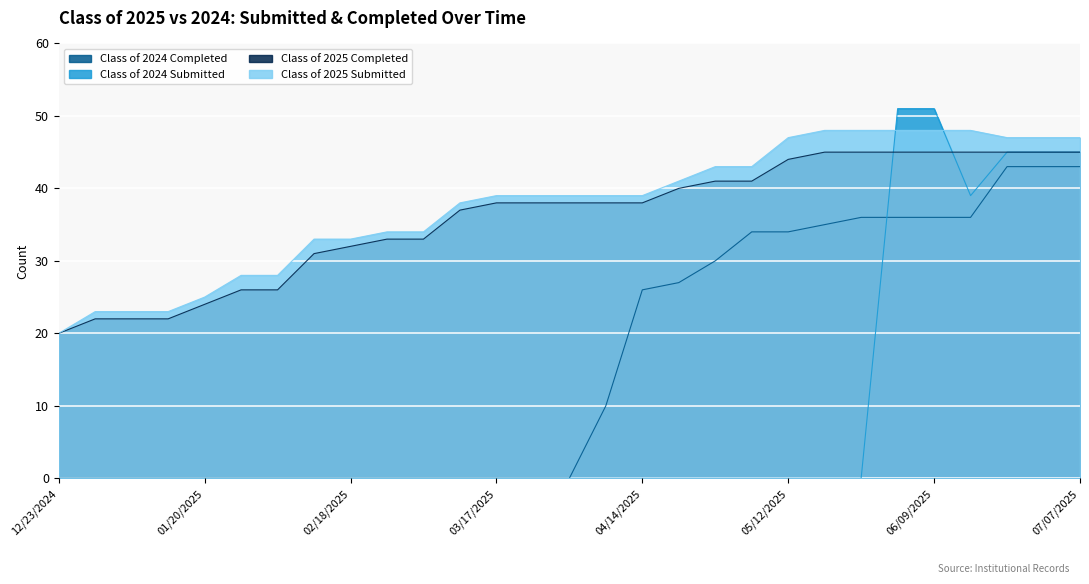

Where does the Class of 2025 Completed series first go above 38?

04/21/2025